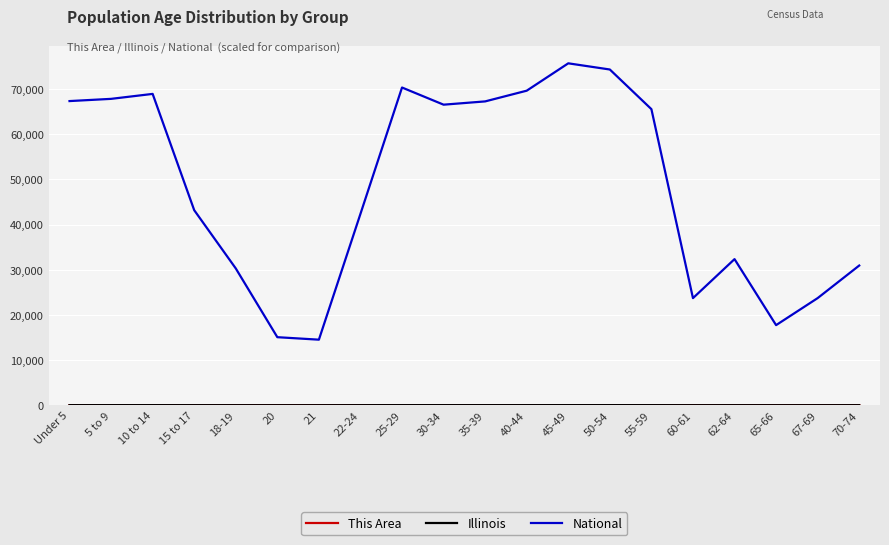

What is the maximum value shown in the chart?

75695.3